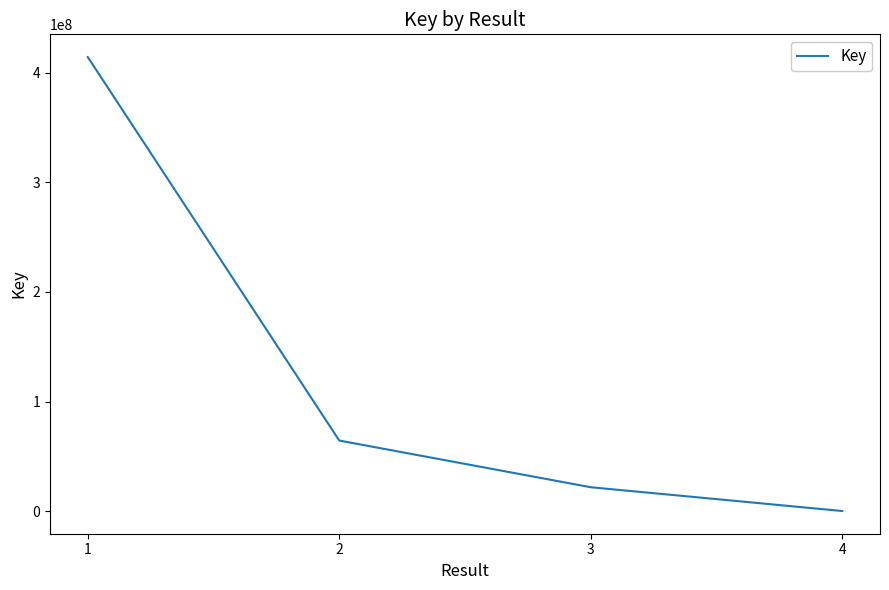

How many lines are shown in the chart?

1